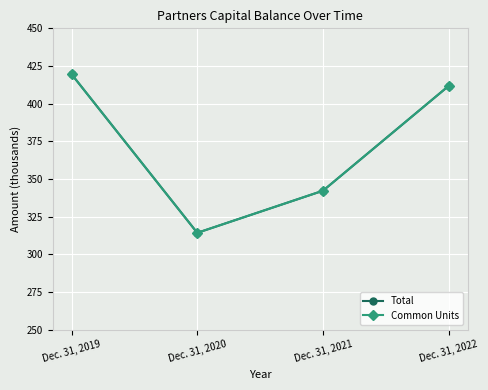

Reading right to left, what are all the values shown in this chart?

Total: 411.8	342.2	314.2	419.5
Common Units: 411.8	342.2	314.2	419.5